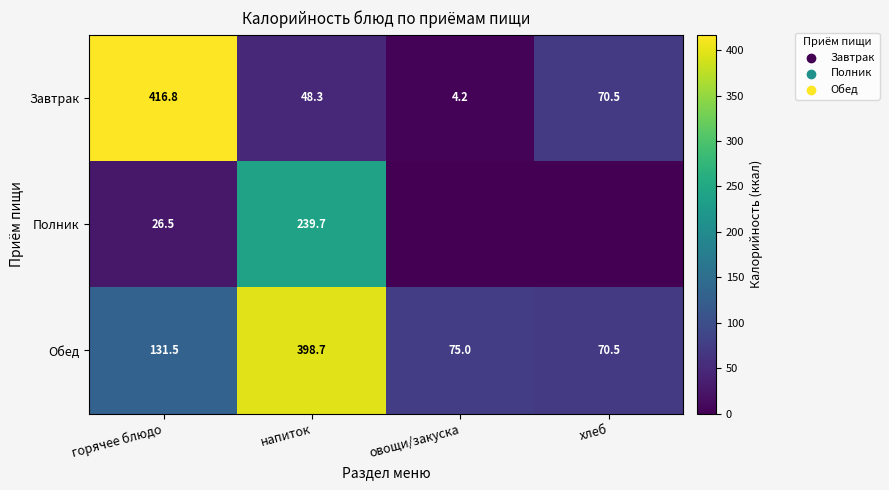

Rank the categories by Завтрак value from lowest to highest.

овощи/закуска, напиток, хлеб, горячее блюдо